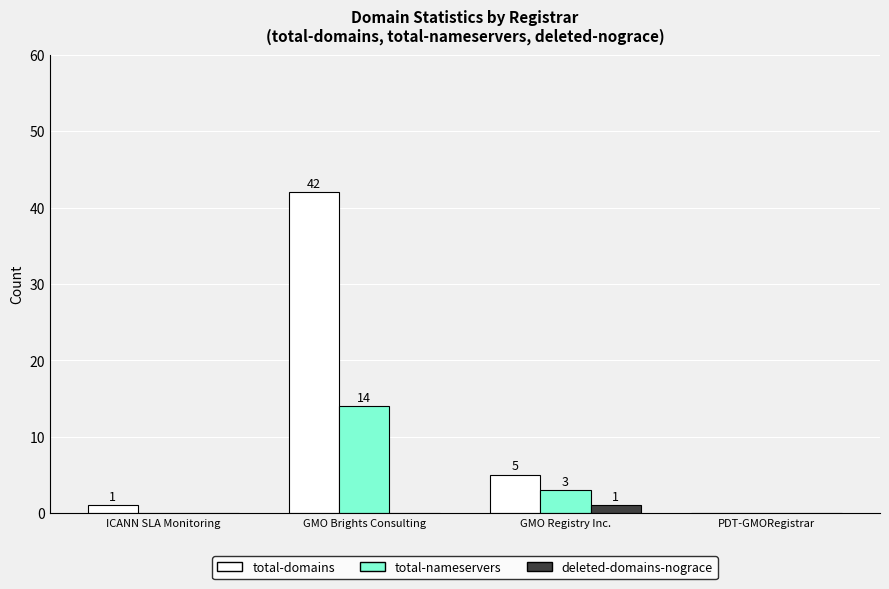

True or false: total-domains has a value of 5 at GMO Registry Inc..

True